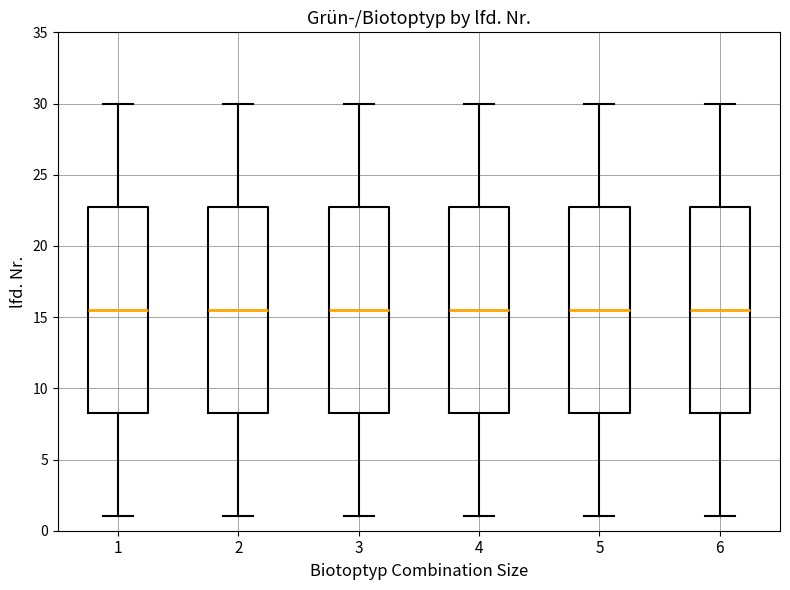

Reading left to right, transcribe this box plot: for each box, give where its median line is, the range the box spans, and where its two whiskers end, as read against the y-axis. The values are not printed on the chart, so give them approximately, as read against the axis.

1: median 15.5, box 8.5 to 23.0, whiskers 1.0 to 30.0
2: median 15.5, box 8.5 to 23.0, whiskers 1.0 to 30.0
3: median 15.5, box 8.5 to 23.0, whiskers 1.0 to 30.0
4: median 15.5, box 8.5 to 23.0, whiskers 1.0 to 30.0
5: median 15.5, box 8.5 to 23.0, whiskers 1.0 to 30.0
6: median 15.5, box 8.5 to 23.0, whiskers 1.0 to 30.0